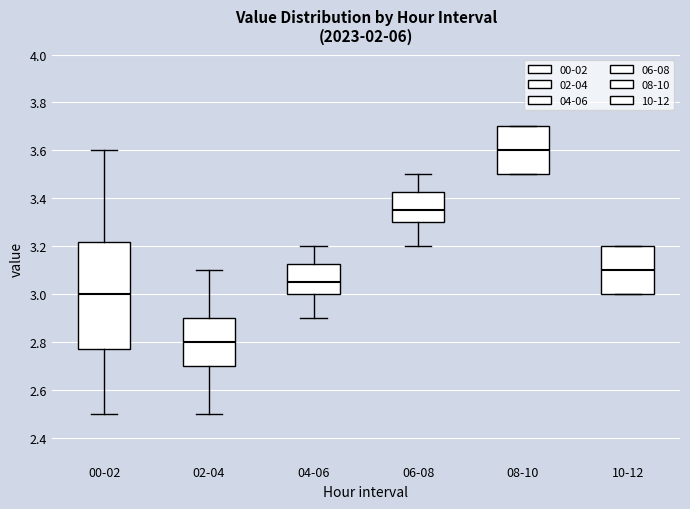

Which box has the highest median line?

08-10